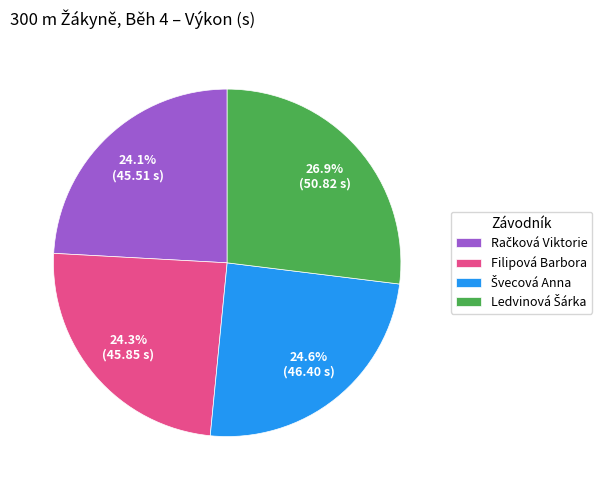

Does Filipová Barbora account for over 50% of the chart?

No